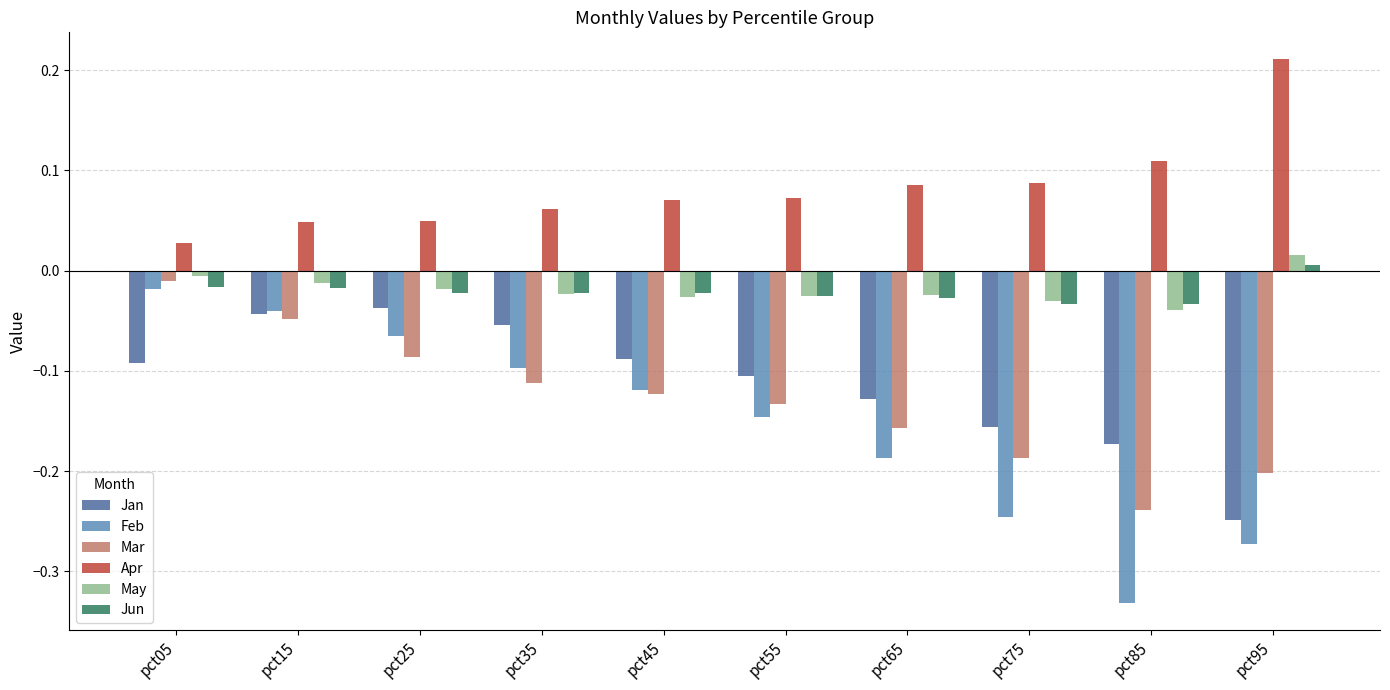

How many bars are there in total?

60